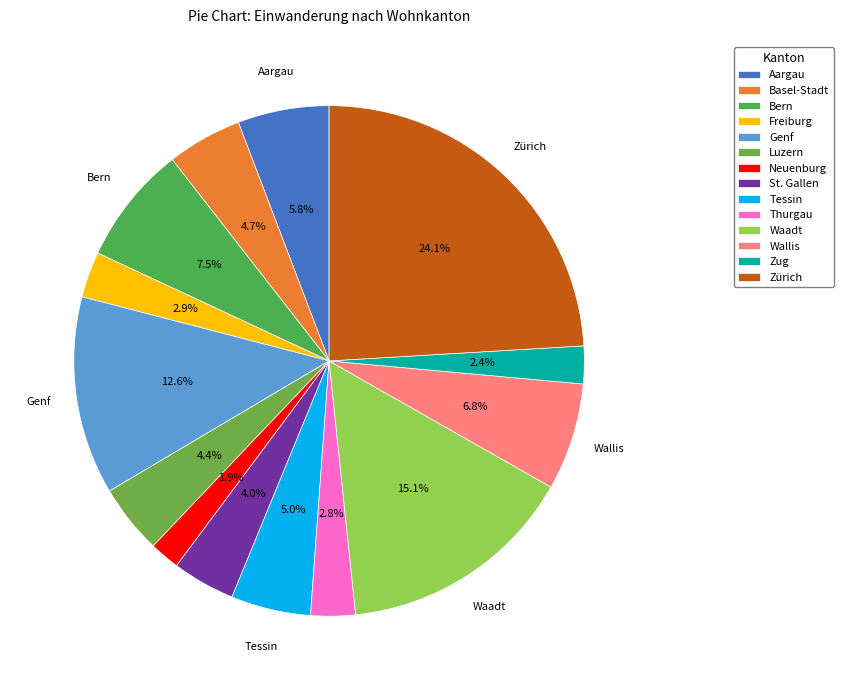

How many slices are in this pie chart?

14